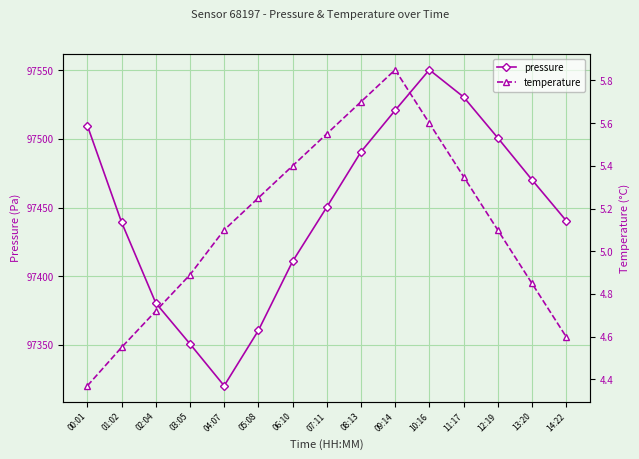

What is the difference between the pressure values at 06:10 and 09:14?

110.0